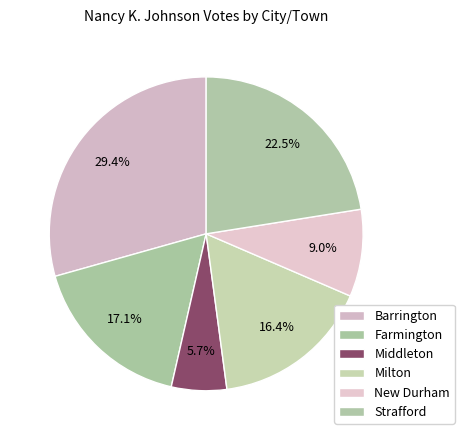

Is the sum of Farmington and Strafford greater than half?

No